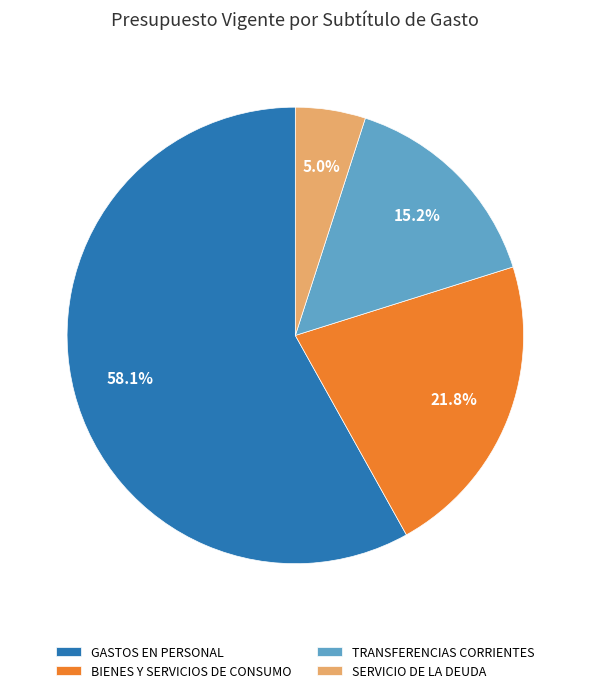

How many segments does this pie chart have?

4